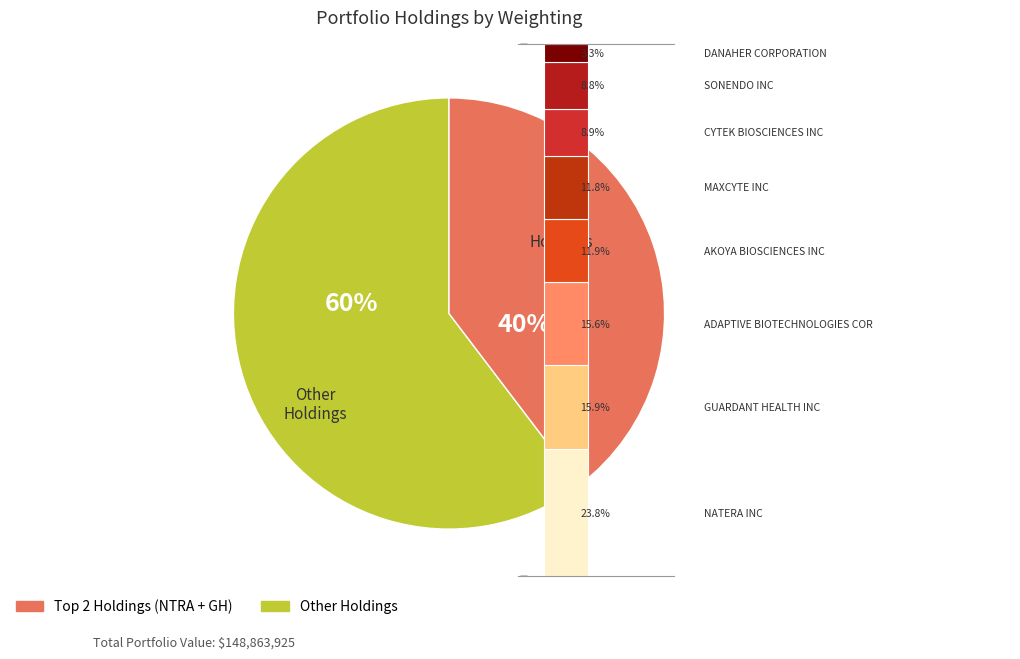

Rank the categories by value from lowest to highest.

DANAHER CORPORATION, SONENDO INC, CYTEK BIOSCIENCES INC, MAXCYTE INC, AKOYA BIOSCIENCES INC, ADAPTIVE BIOTECHNOLOGIES COR, GUARDANT HEALTH INC, NATERA INC